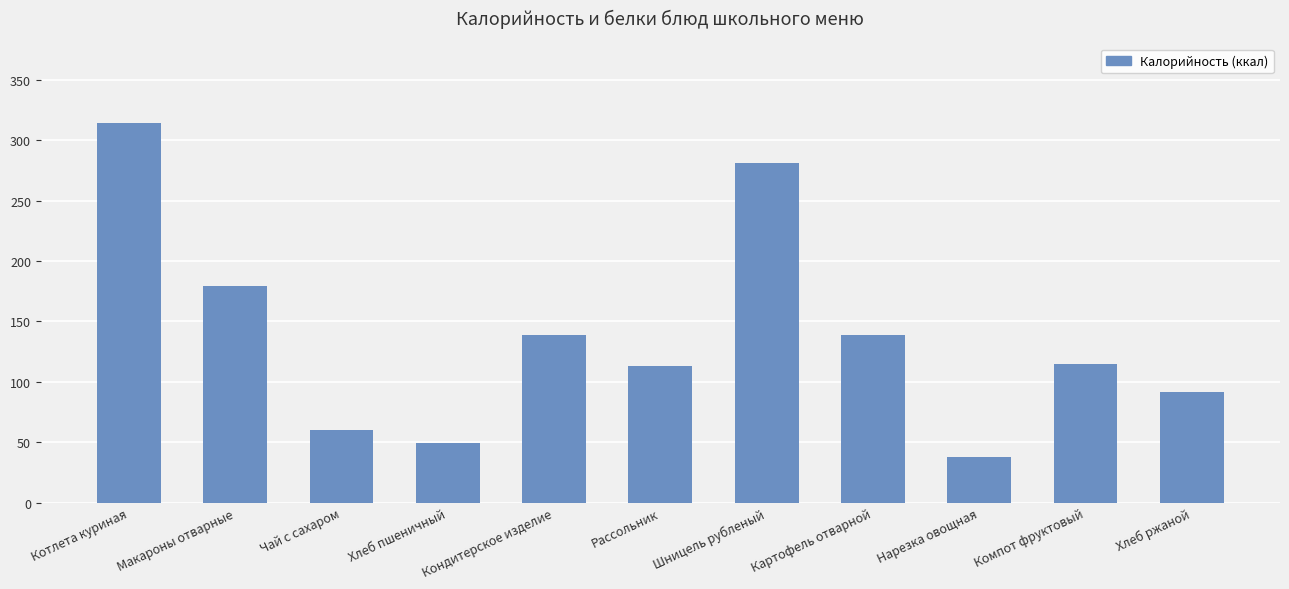

True or false: the data shows 226 at Кондитерское изделие.

False